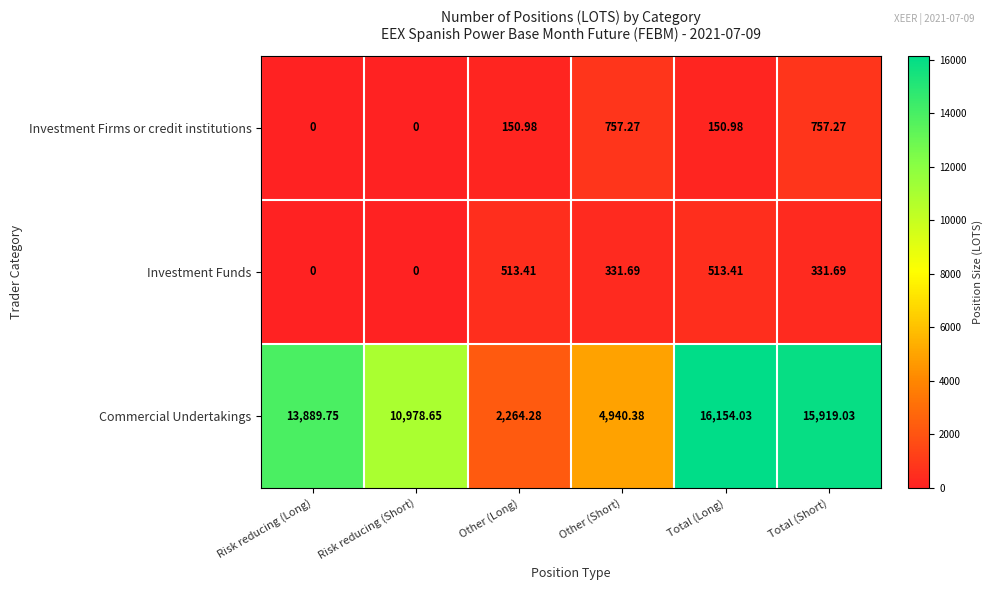

What is the total value across all series at Total (Long)?

16818.4